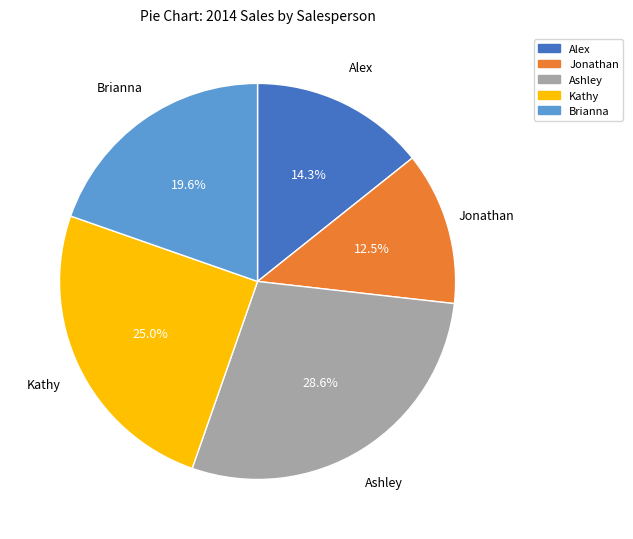

Which category has the smallest portion of the pie?

Jonathan